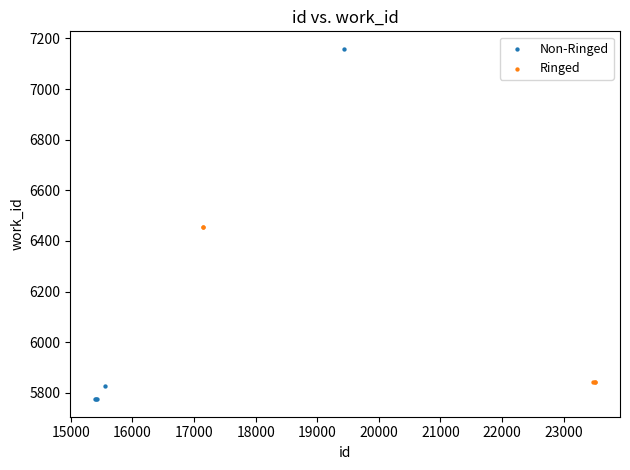

Which series reaches the maximum Y coordinate?

Non-Ringed